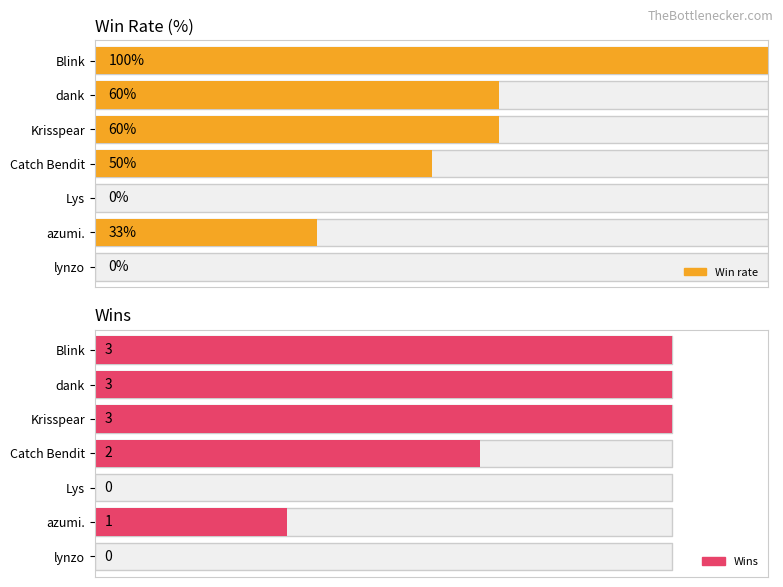

How many distinct data groups are displayed?

2